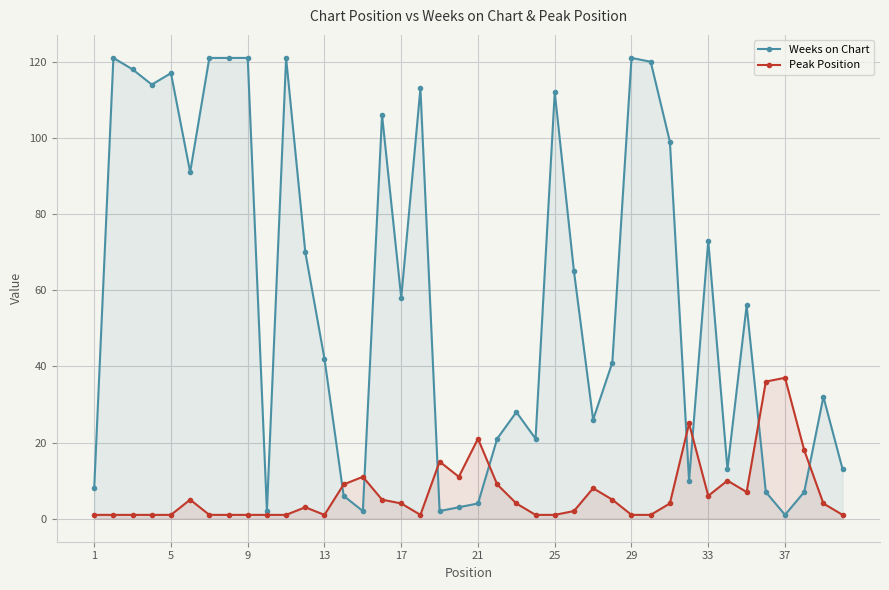

How many values in the Peak Position series exceed 4?

17